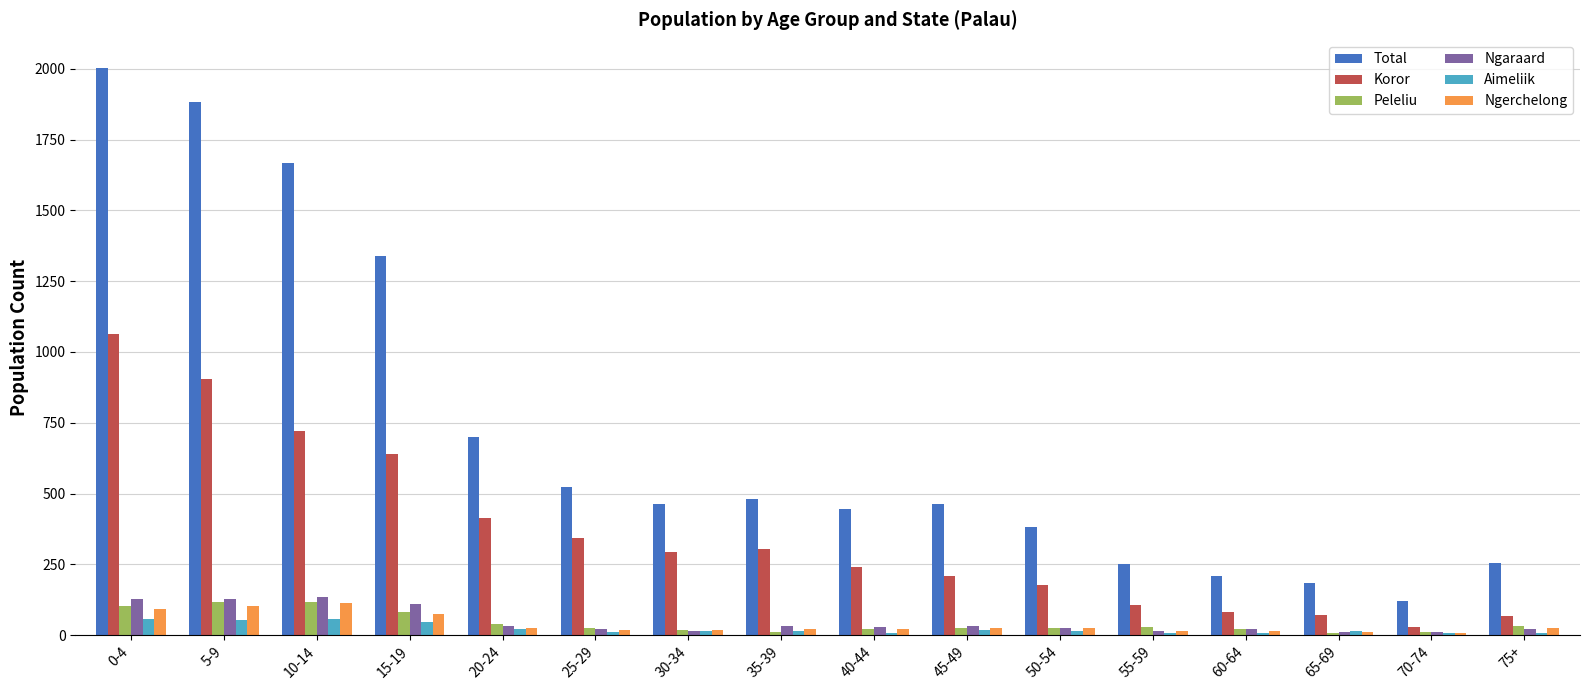

The value of Ngerchelong at 45-49 is 24. True or false?

True